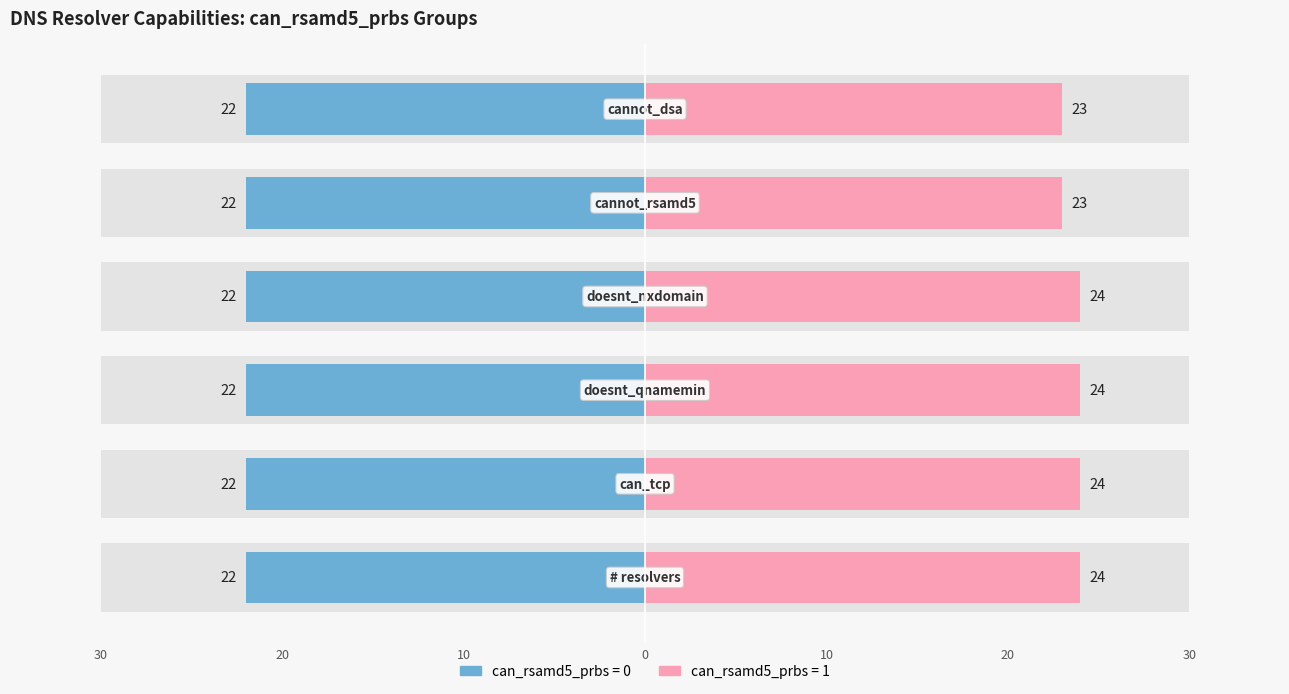

Between doesnt_qnamemin and cannot_rsamd5, which is larger?

doesnt_qnamemin